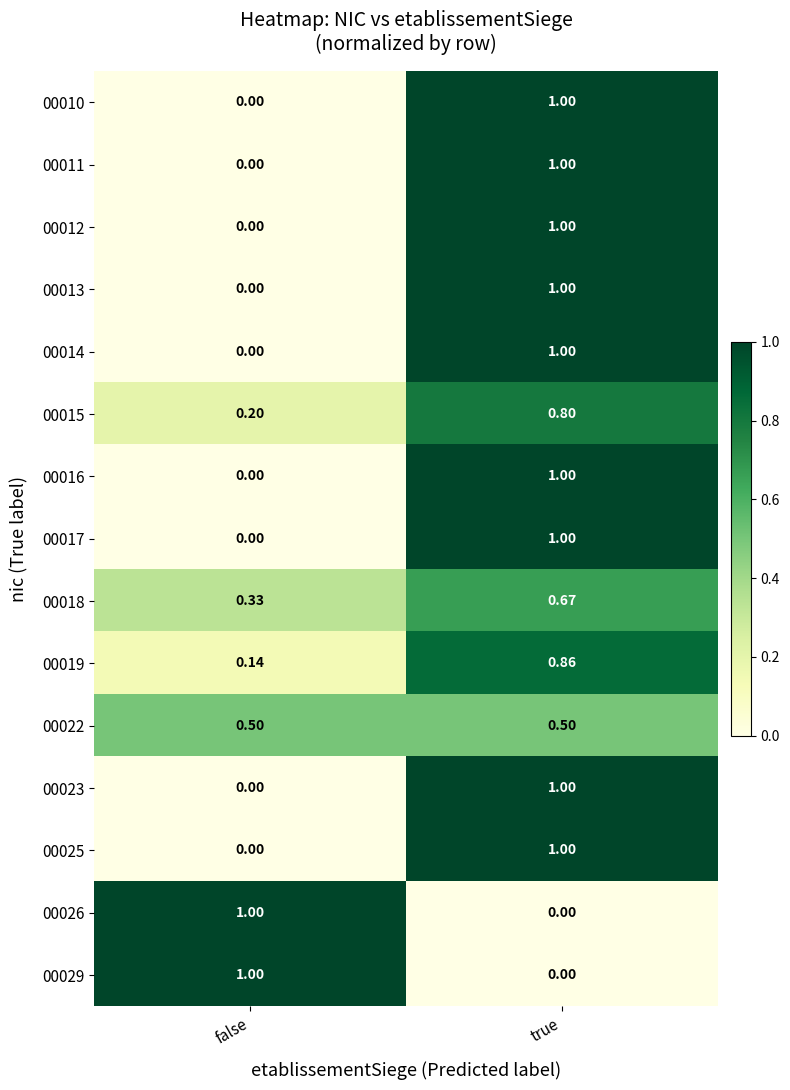

List the labels in order of 00012 value, smallest first.

false, true